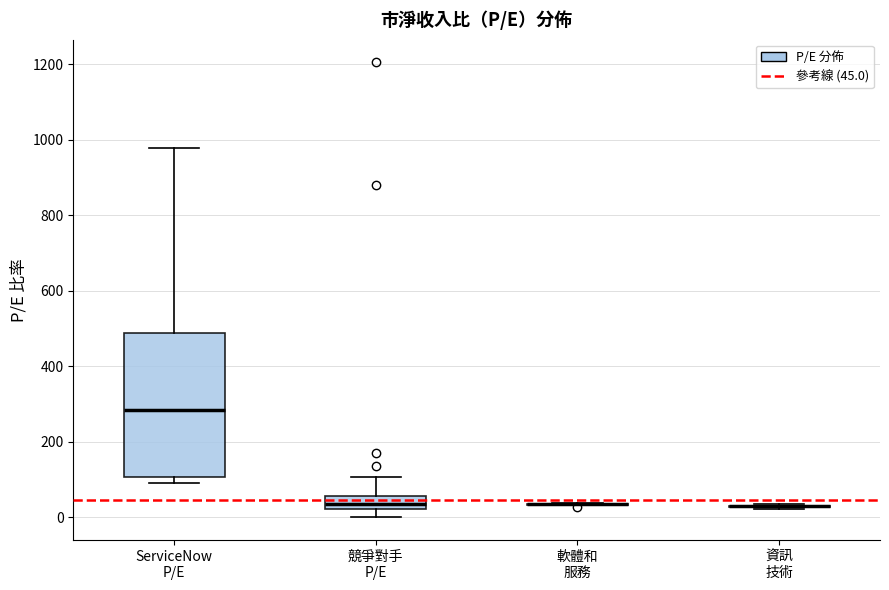

Which box is the tallest, from its lower edge to its upper edge?

ServiceNow P/E